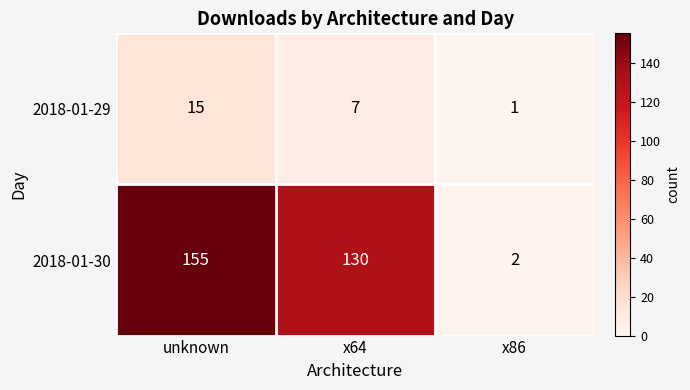

What is the difference between the highest and lowest values at x86?

1